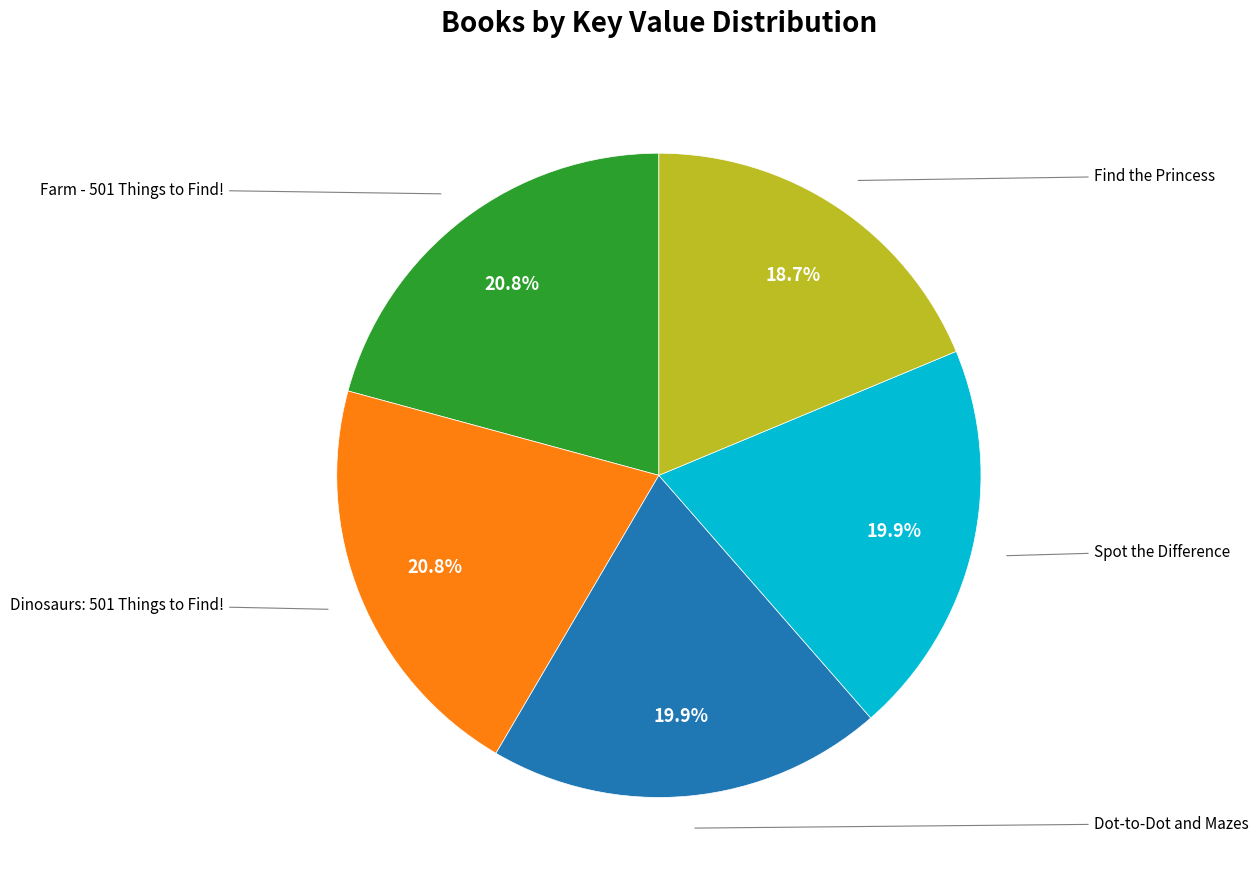

Is there a majority slice in this chart?

No